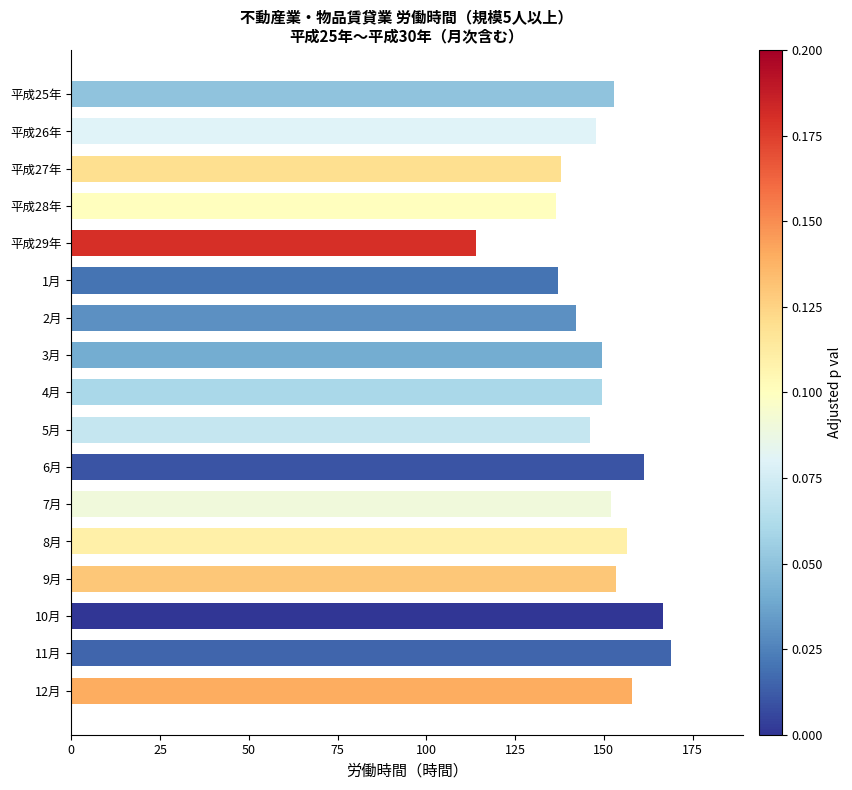

Which label corresponds to the smallest value in the chart?

平成29年